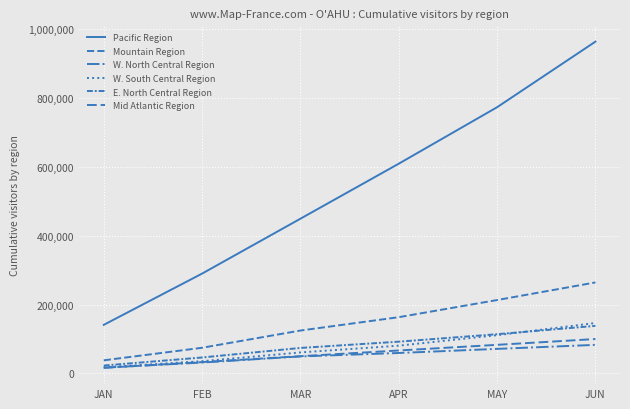

Does the chart display data point markers on the line(s)?

No